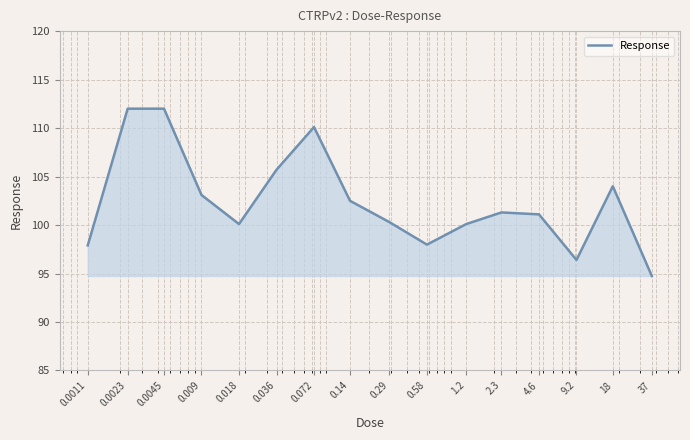

What is the smallest value displayed?

94.8